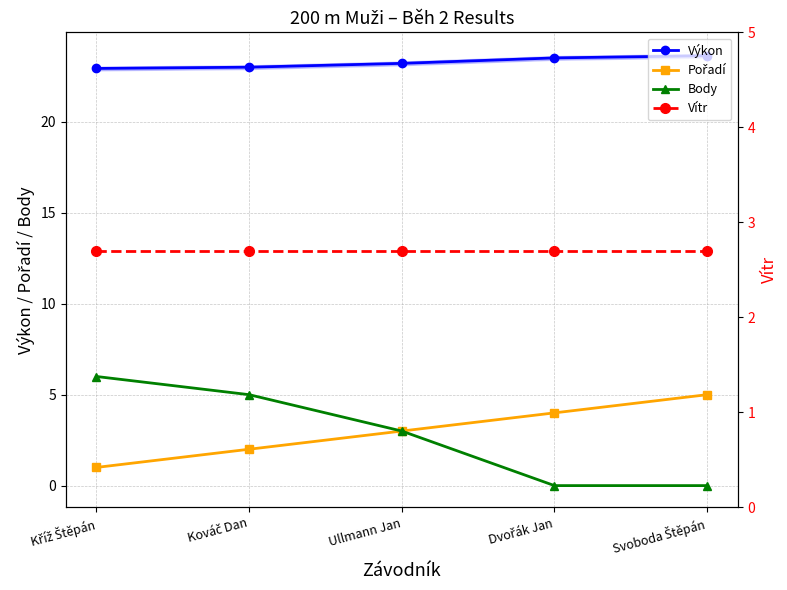

What is the average value of the Pořadí series?

3.0